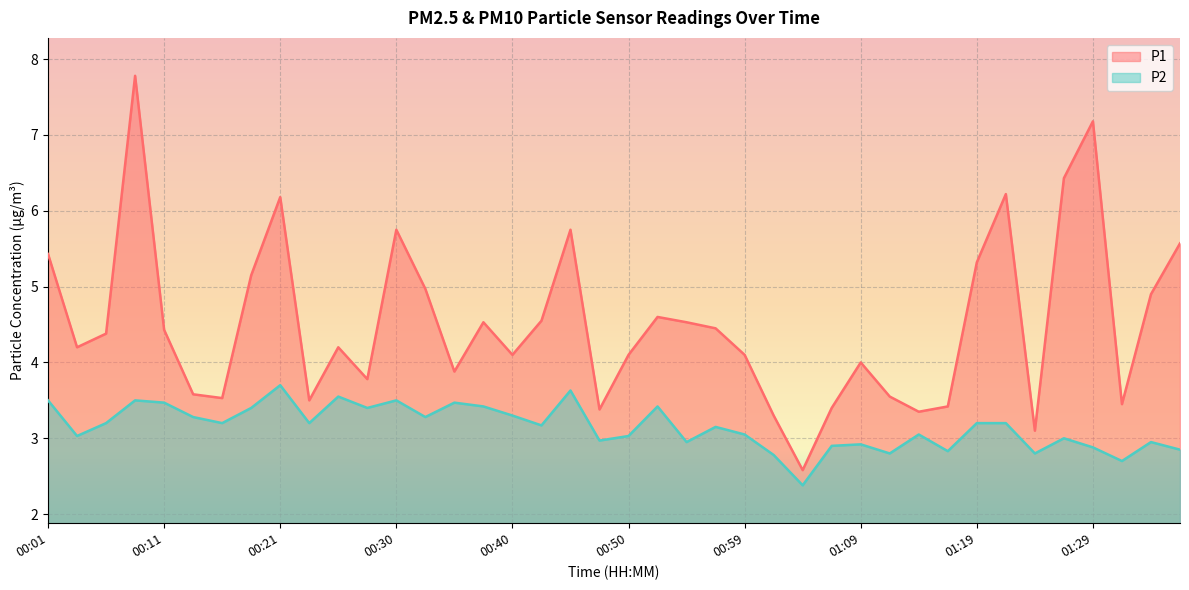

True or false: P1 and P2 cross at least once.

False